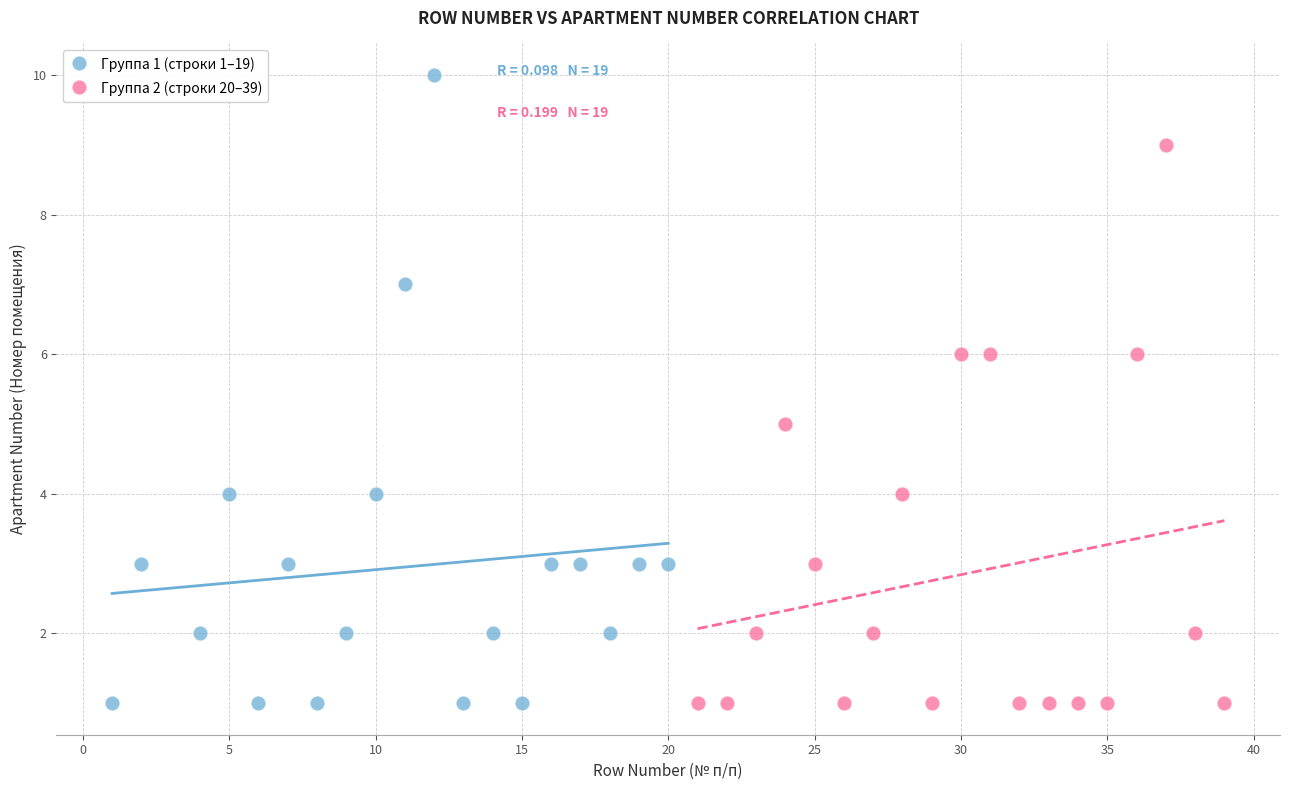

Which series has the widest spread of Y values?

Группа 1 (строки 1–19)